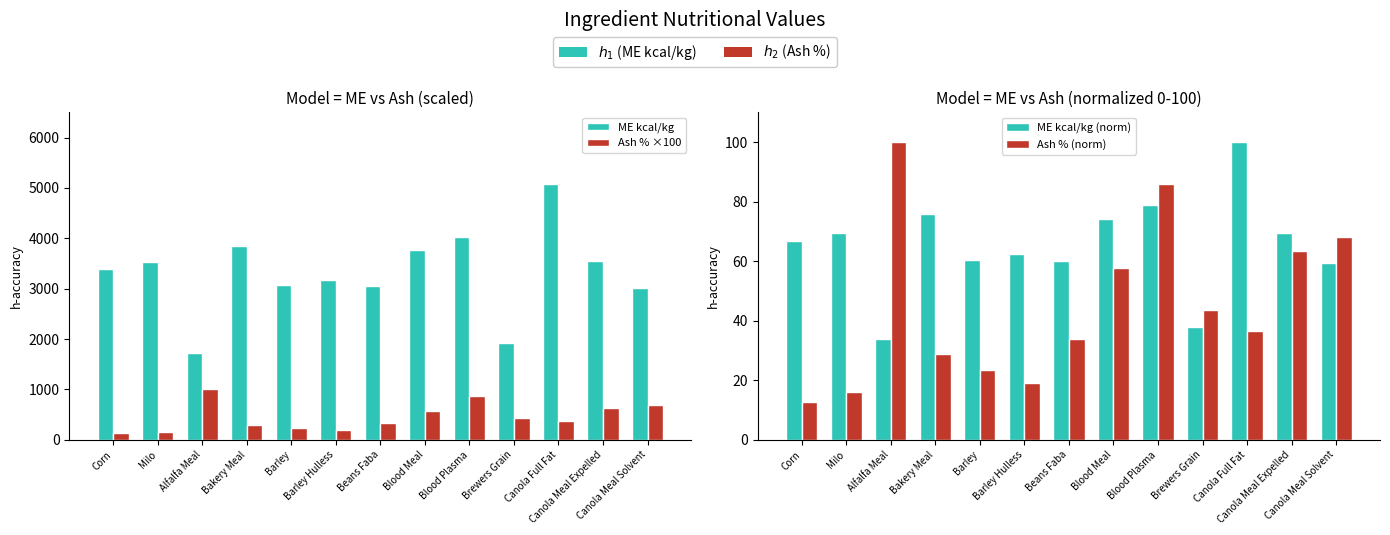

How many data points in ME kcal/kg (norm) are above 66?

7